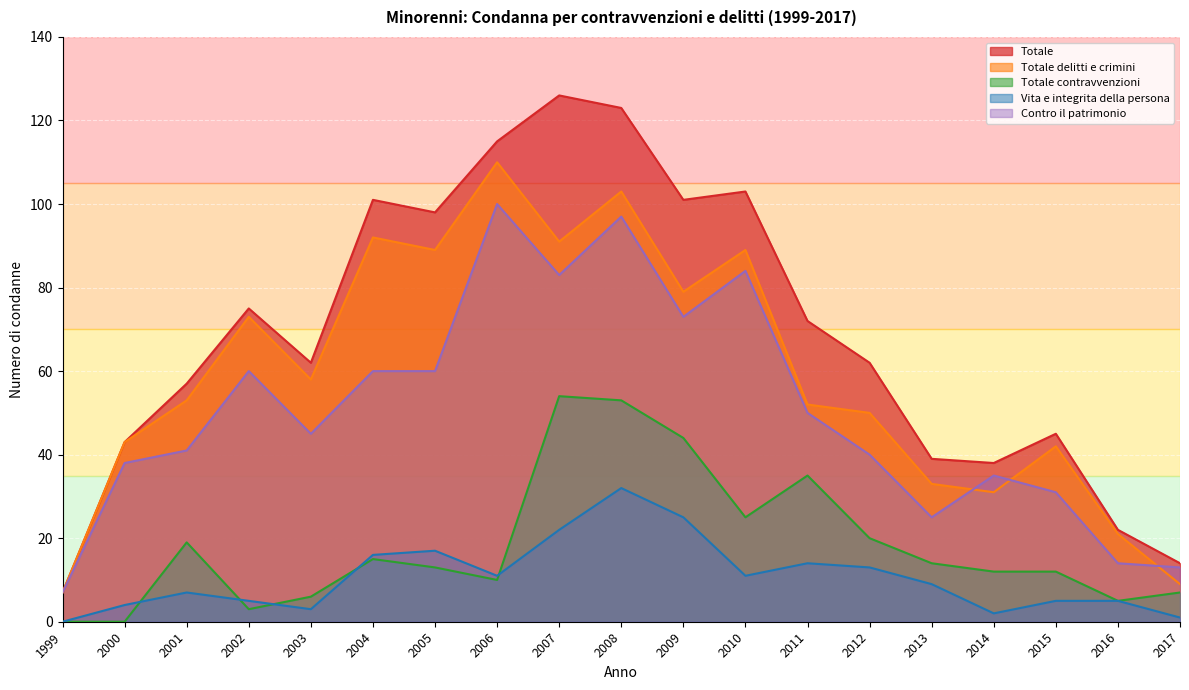

What is the sum of all Contro il patrimonio values?

956